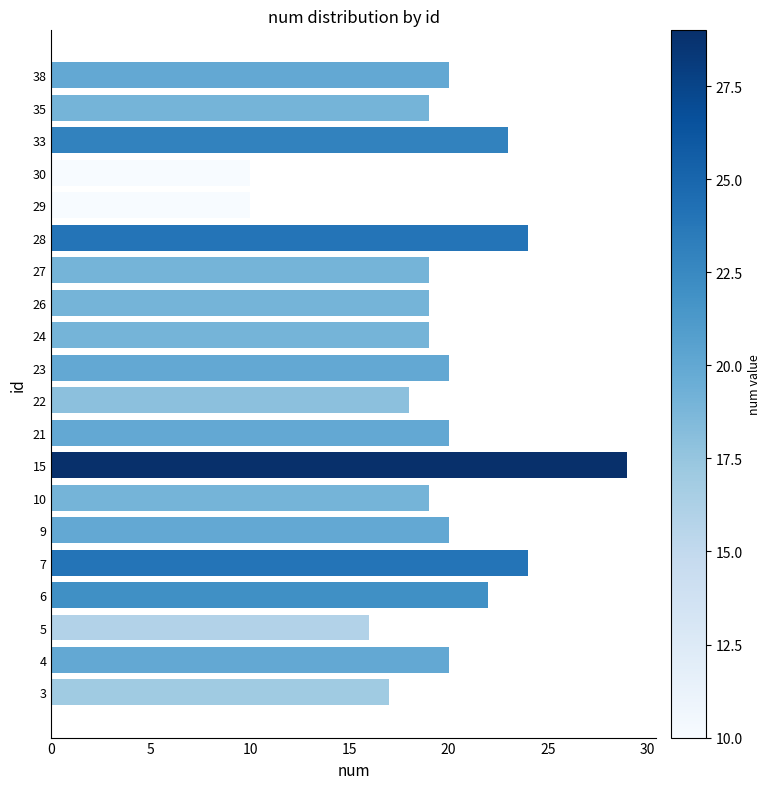

How many bars are there in total?

20